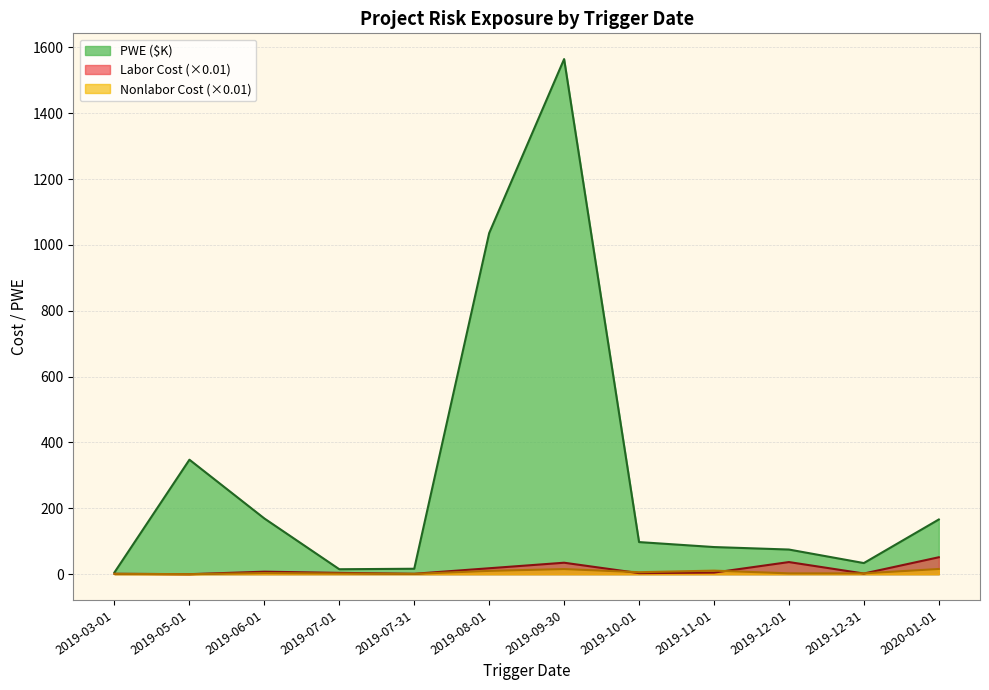

What is the difference between the highest and lowest values at 2019-11-01?

77.6